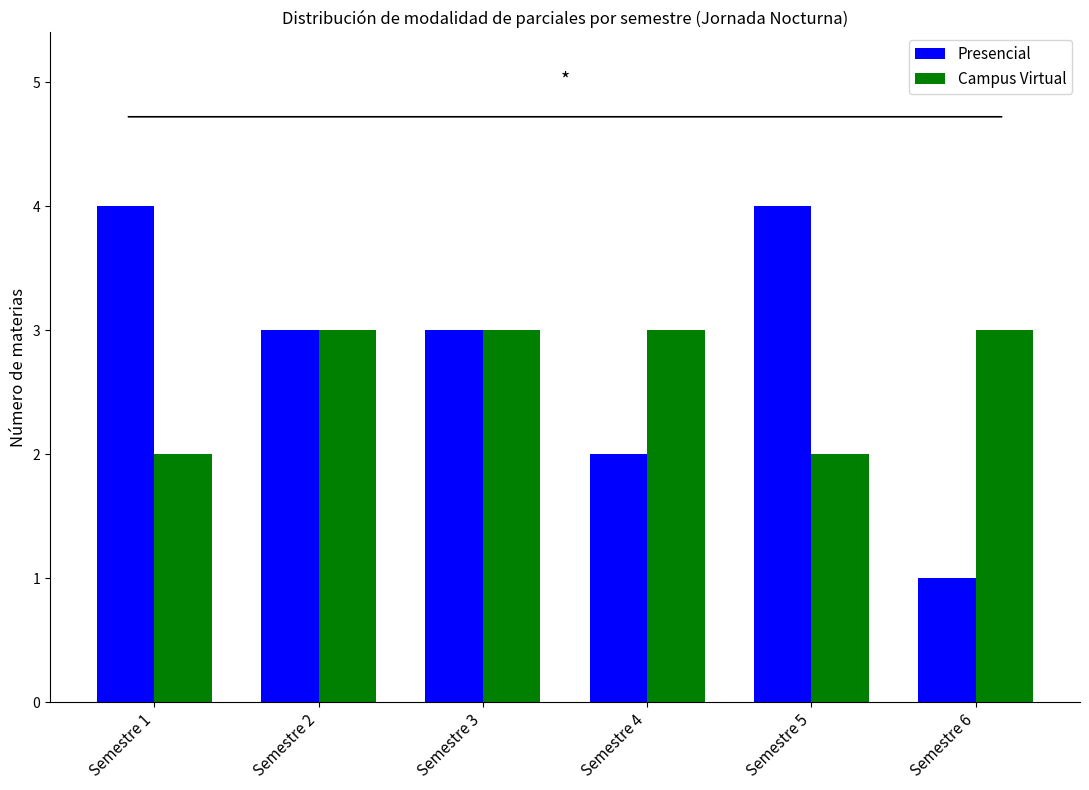

Are the bars horizontal?

No